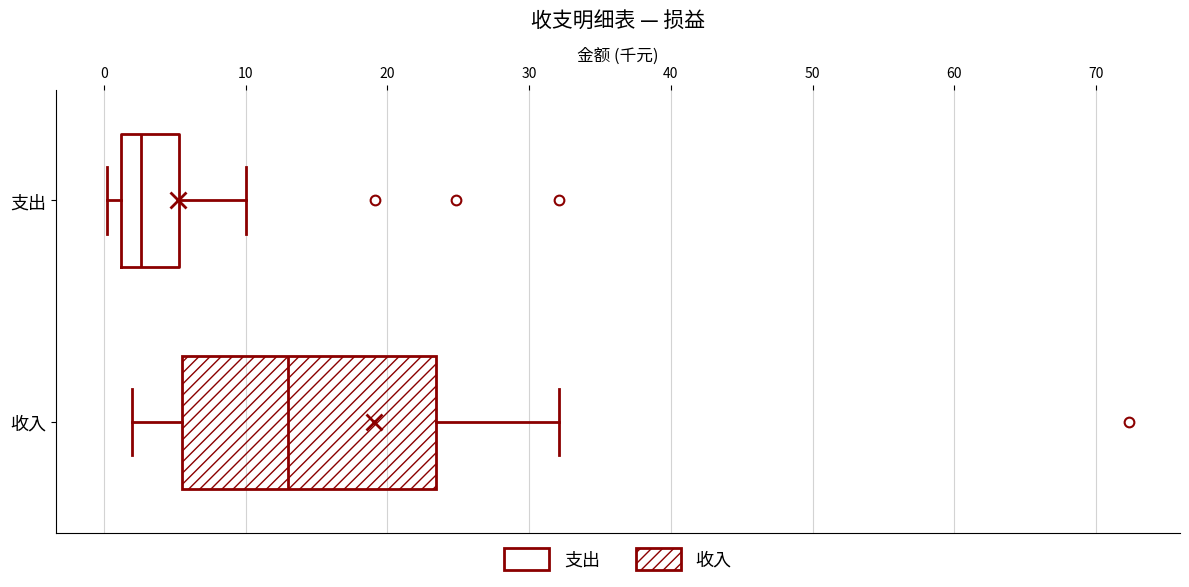

Comparing the boxes themselves (not the whiskers), which one is the widest?

收入